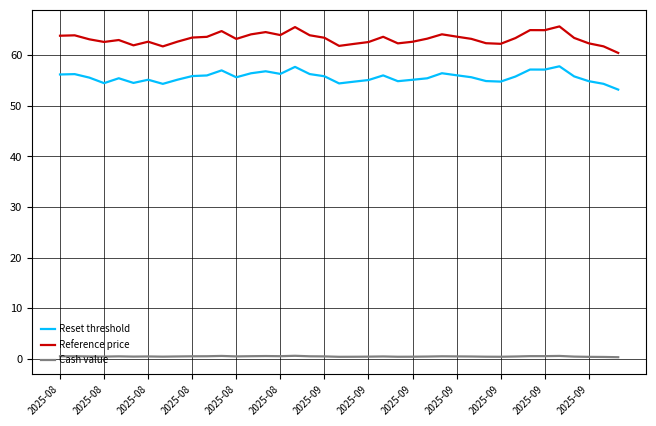

True or false: Cash value and Reset threshold intersect in this chart.

False